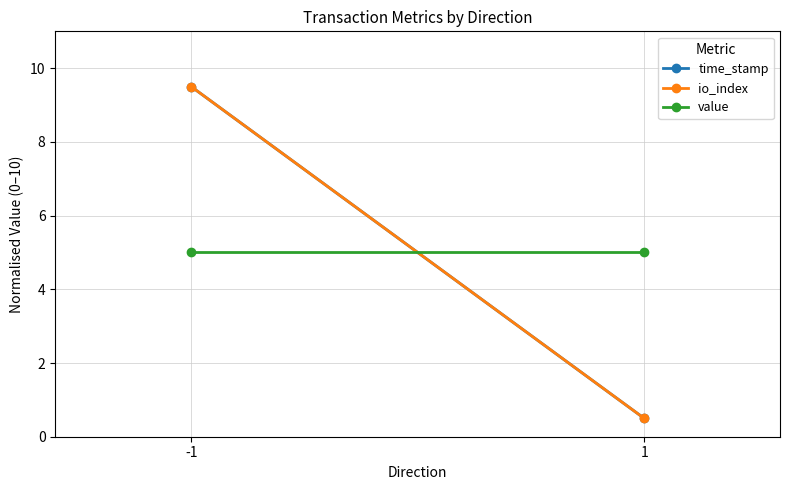

Which series changed the most between -1 and 1?

time_stamp